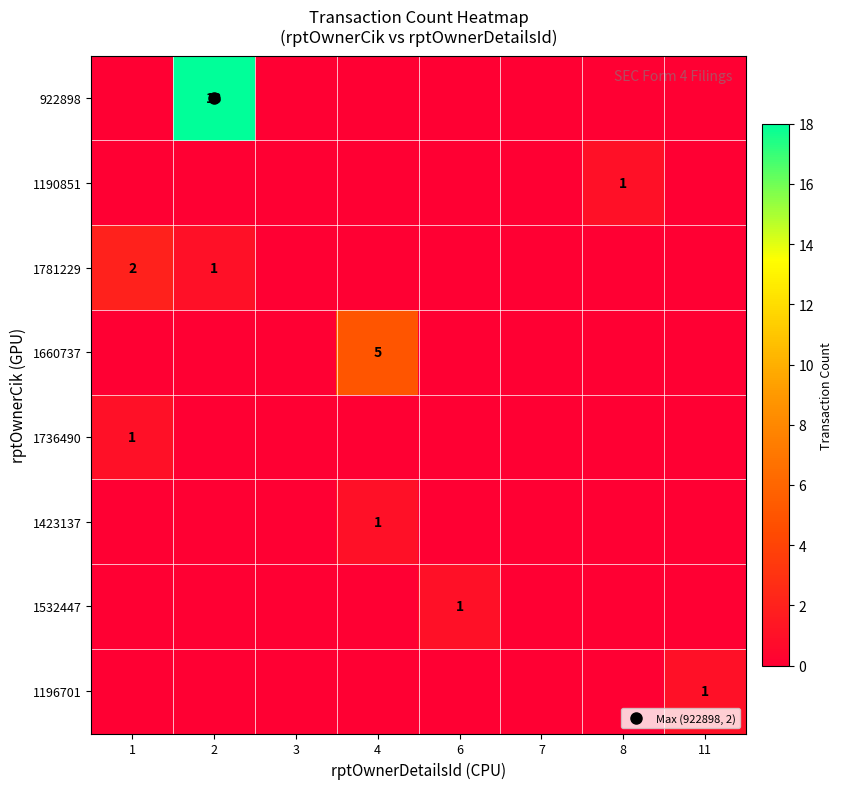

Is it true that 1196701 equals 0 at 1?

False